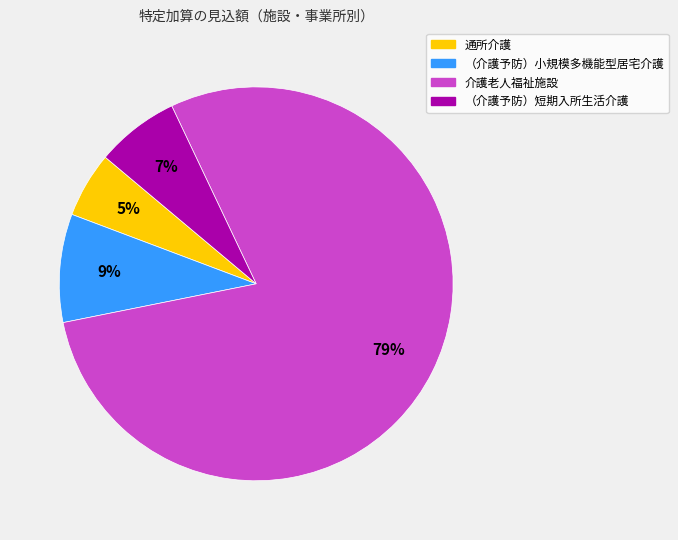

To the nearest percent, what is the difference between the largest and smallest slice percentages?

74%